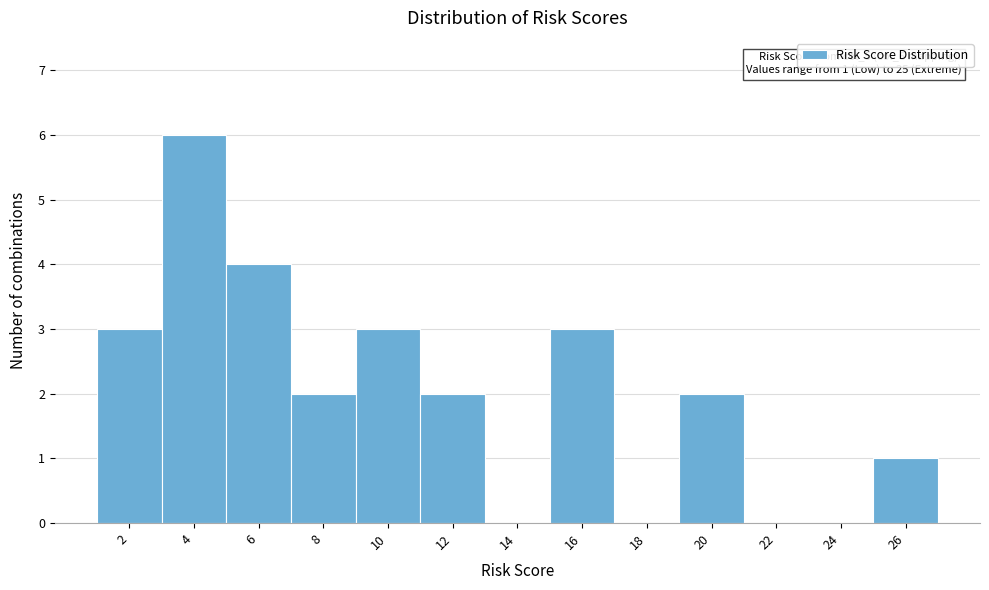

Reading left to right, list all the values displayed in this chart.

2=3	4=6	6=4	8=2	10=3	12=2	14=0	16=3	18=0	20=2	22=0	24=0	26=1